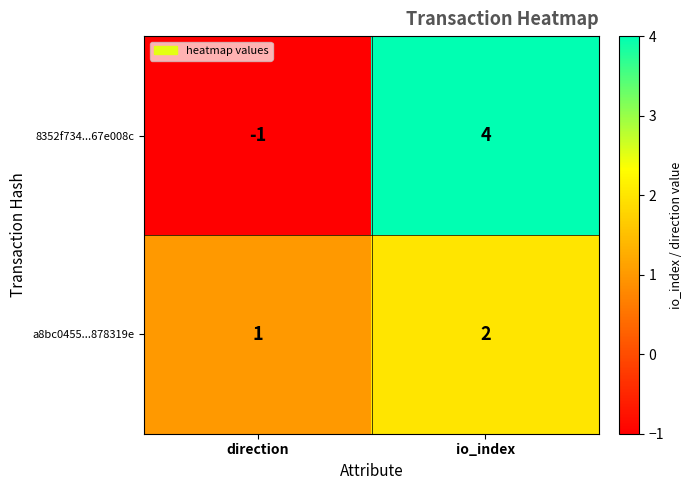

Rank the series by their maximum value, from highest to lowest.

8352f734...67e008c, a8bc0455...878319e